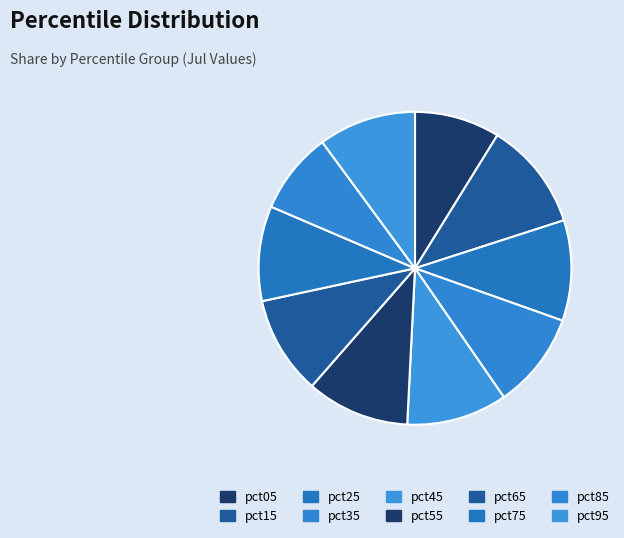

How many segments does this pie chart have?

10